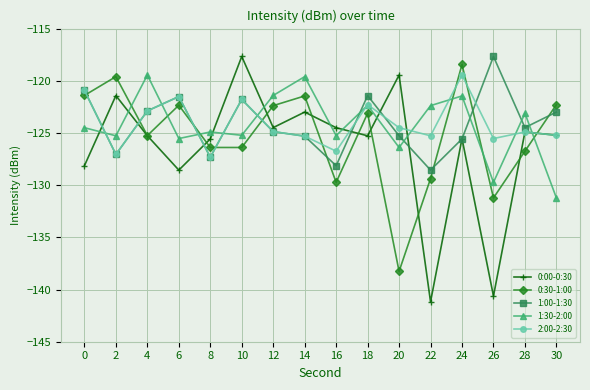

Does the chart display data point markers on the line(s)?

Yes